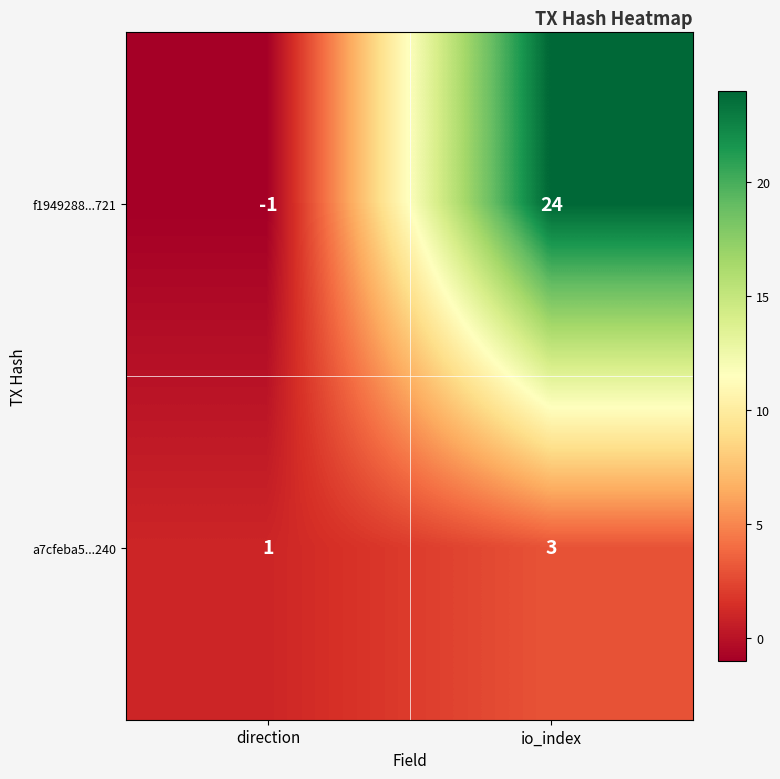

Which series has the largest range (max minus min)?

f1949288...721